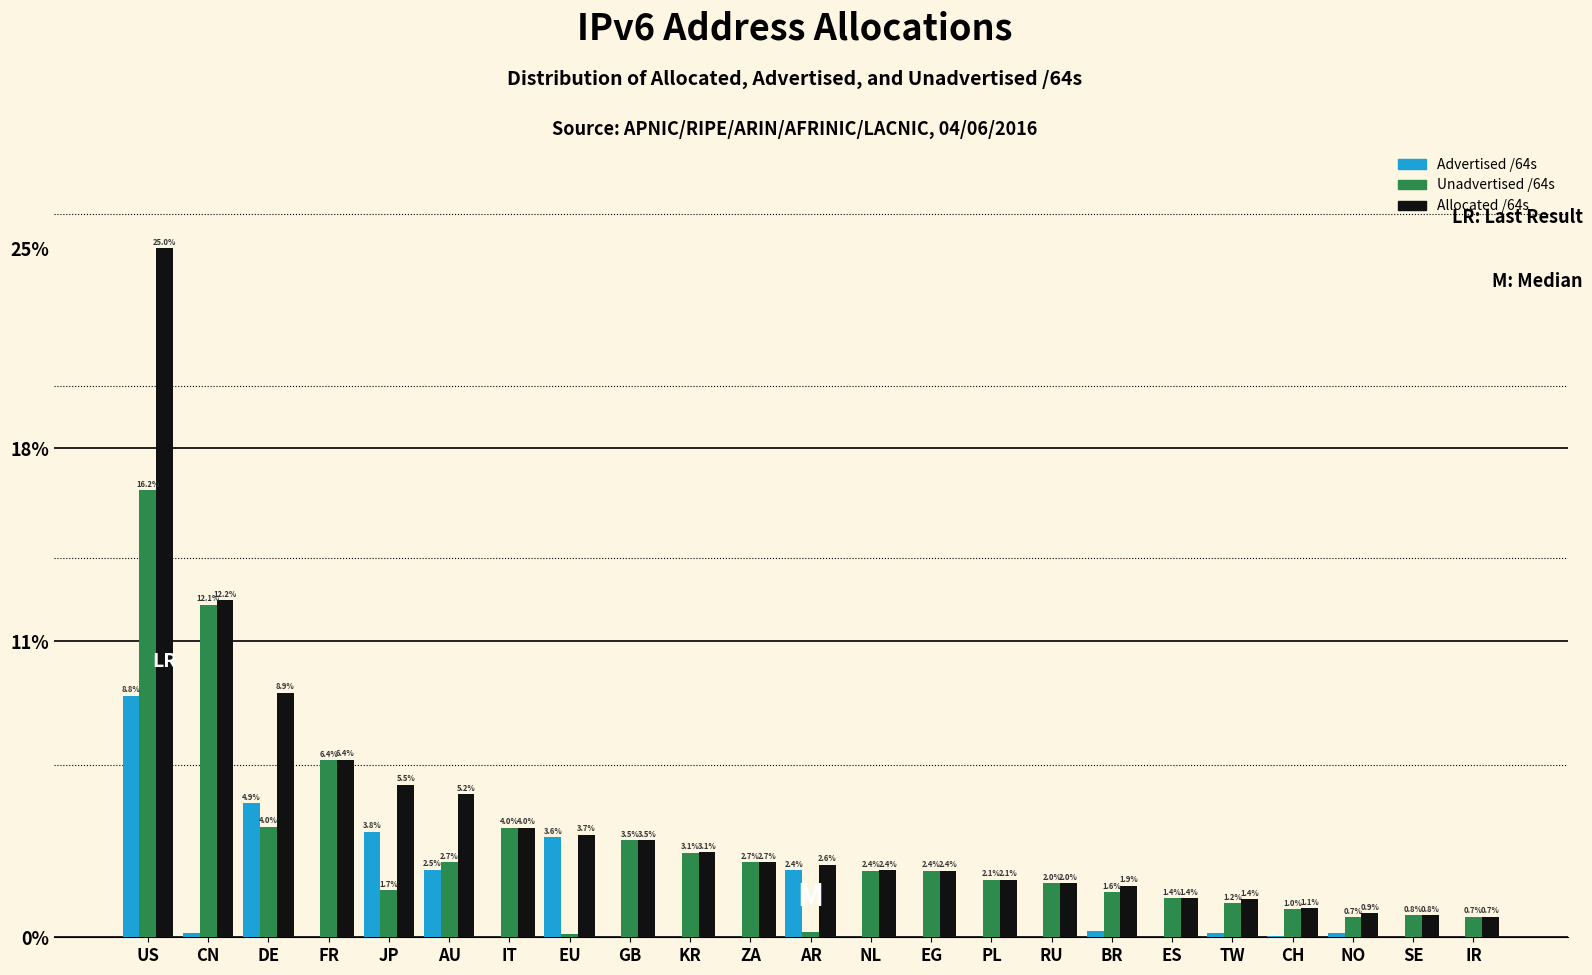

What is the greatest value displayed?

25.0